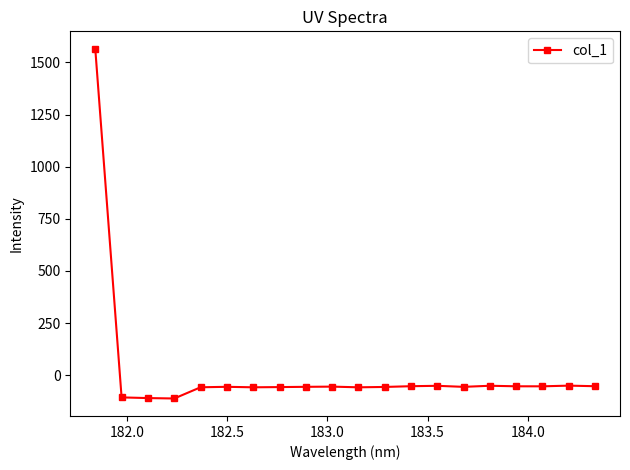

What is the value of the 5th point from the left?

-58.1